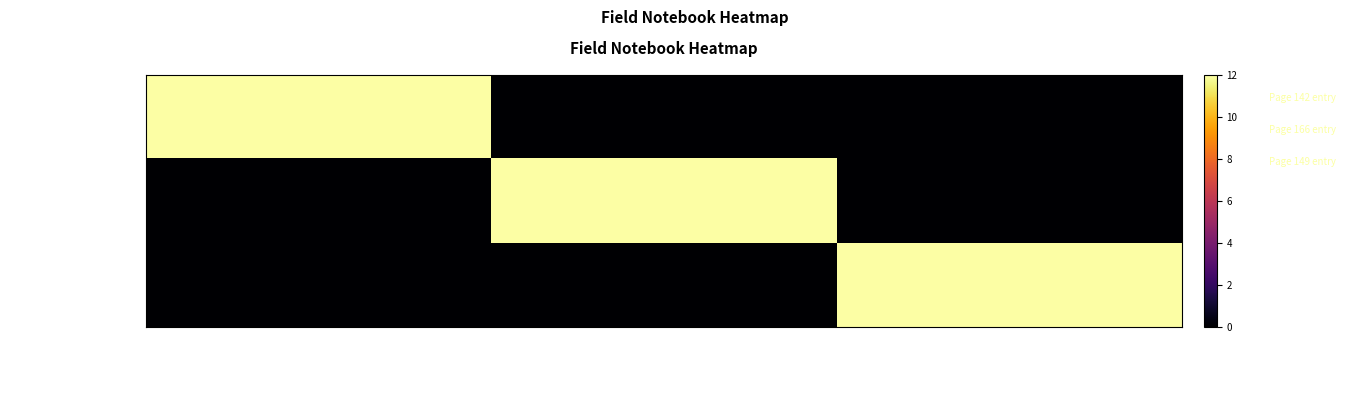

Rank the series by their maximum value, from lowest to highest.

Hickey, Leo (Russia 1975 - 1), Hickey, Leo (Russia 1975 - 2), Hickey, Leo (Russia 1975 - 3)